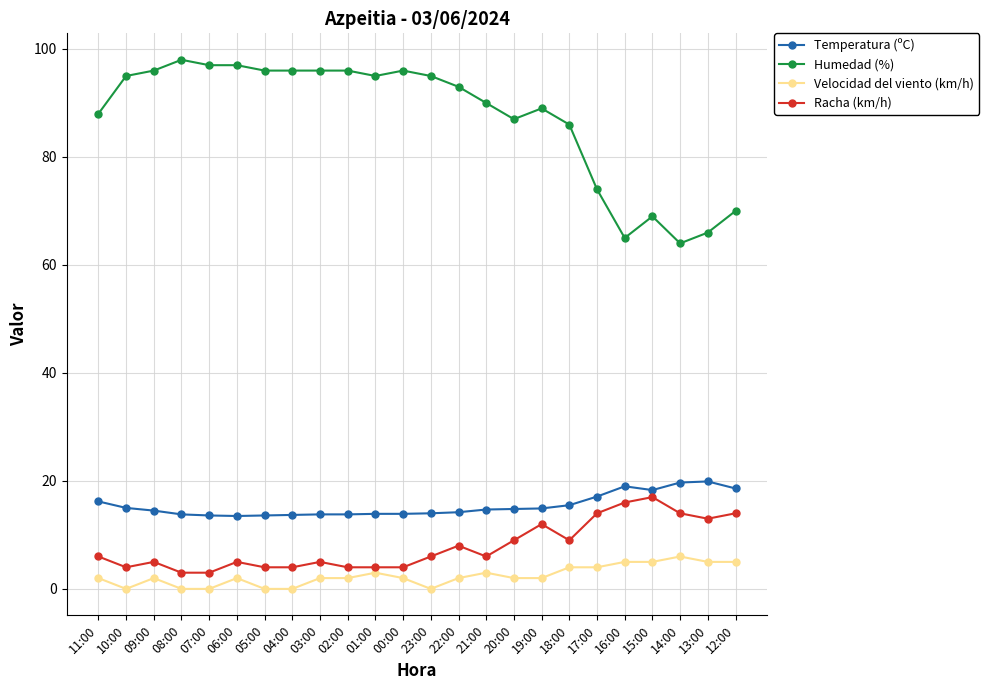

What is the value of the Racha (km/h) point at the 9th from the left?

5.0